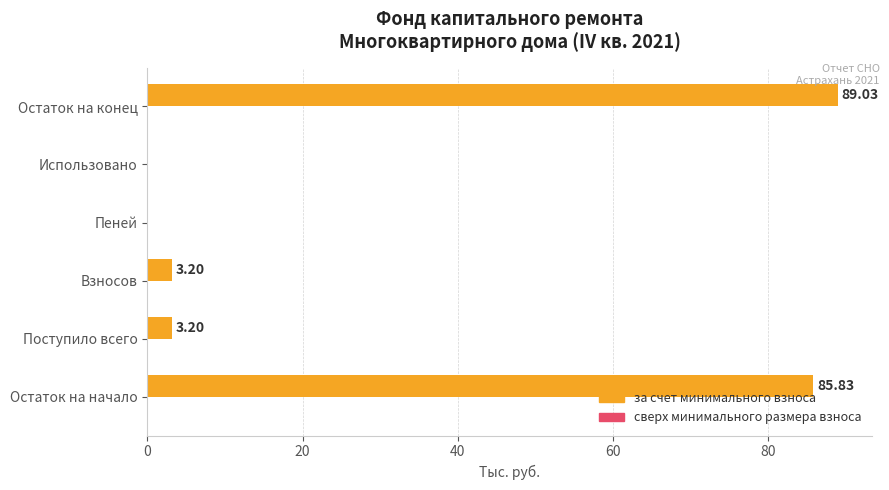

What is the change in value from Взносов to Пеней?

-3.2